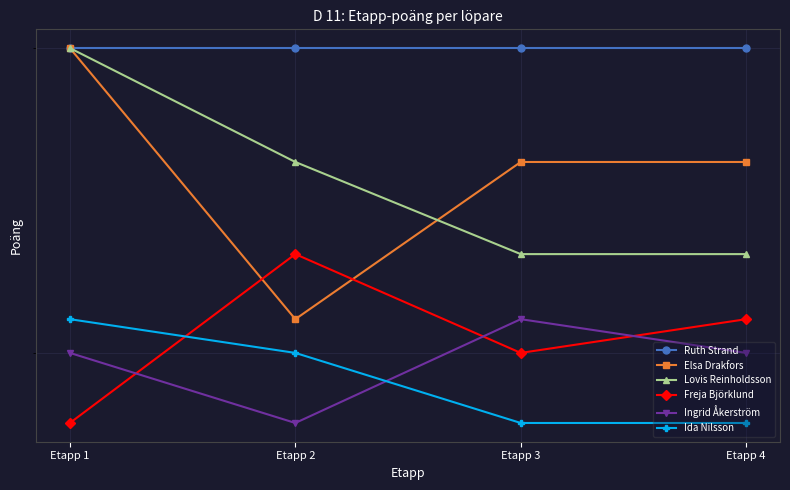

Does the chart have visible grid lines?

Yes